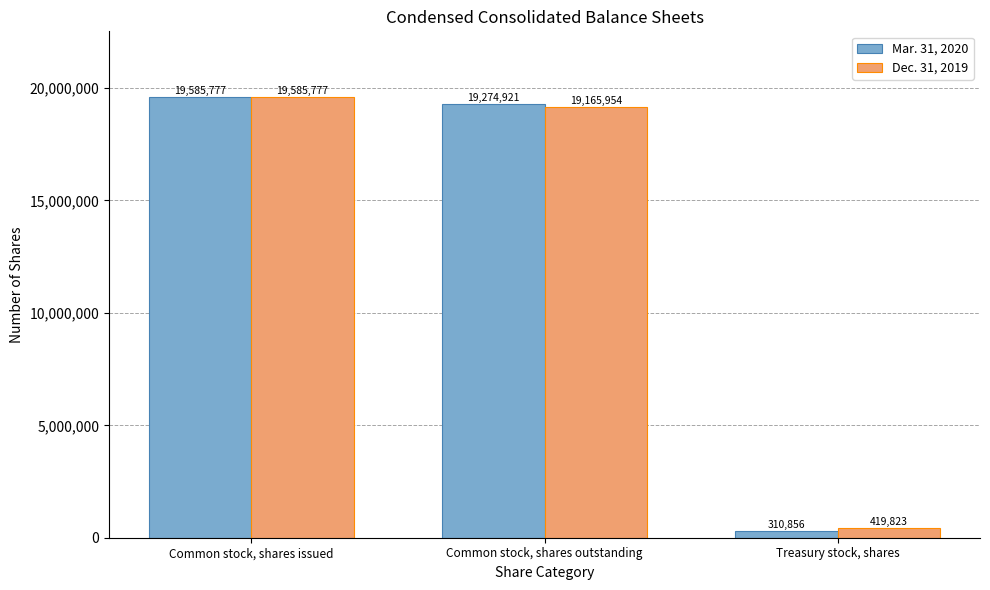

Is the value of Mar. 31, 2020 at Common stock, shares outstanding greater than the value of Dec. 31, 2019 at Common stock, shares outstanding?

Yes